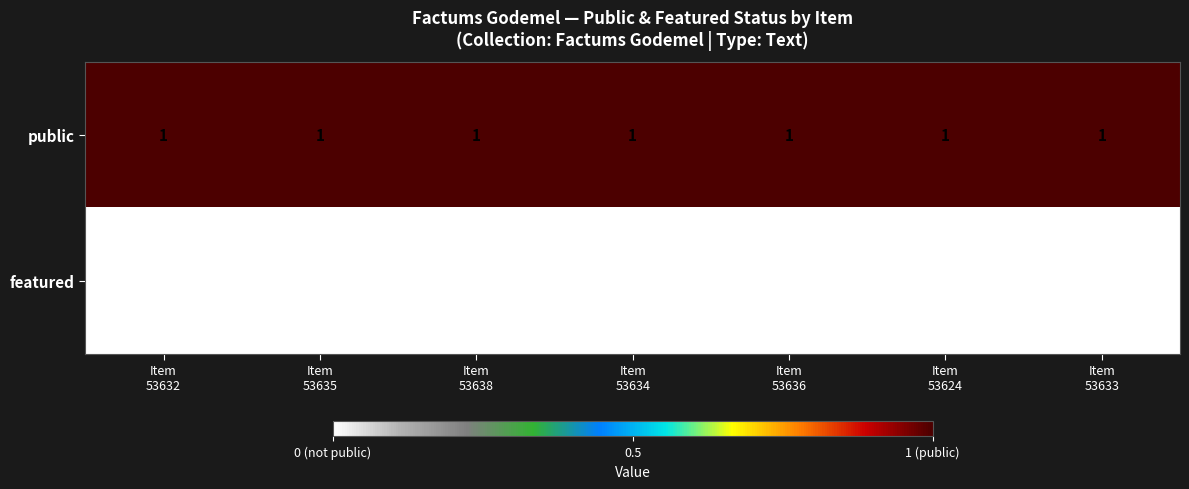

Rank the series by their average value, from lowest to highest.

featured, public